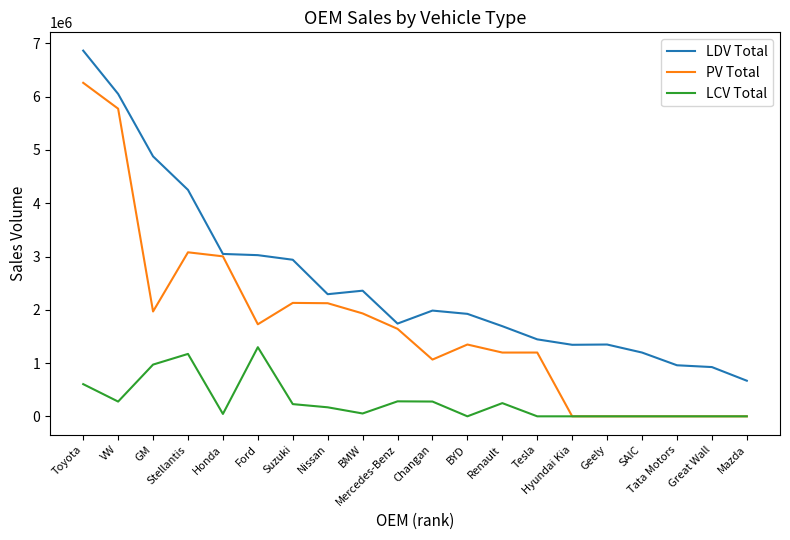

True or false: LDV Total and LCV Total intersect in this chart.

False